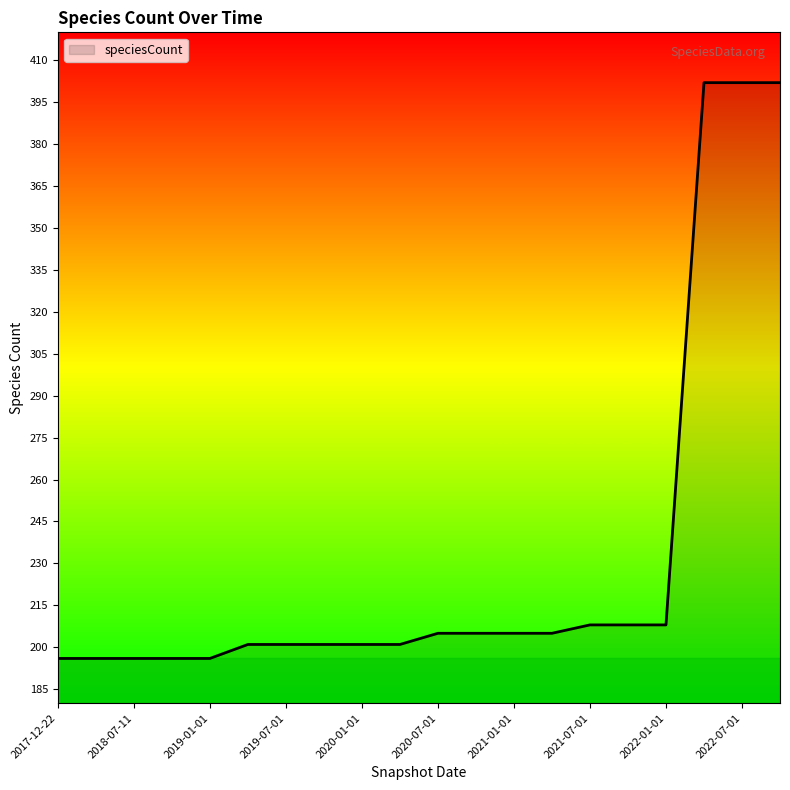

What is the greatest value displayed?

402